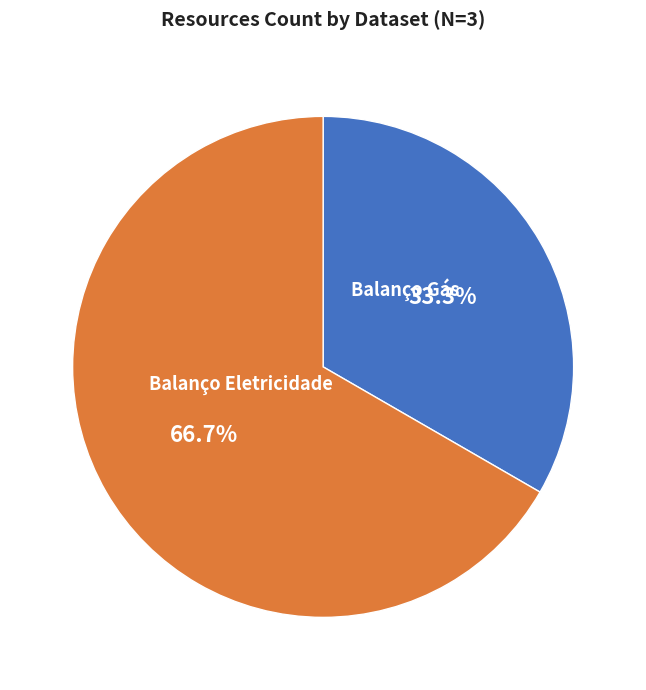

What is the majority slice?

Balanço Eletricidade